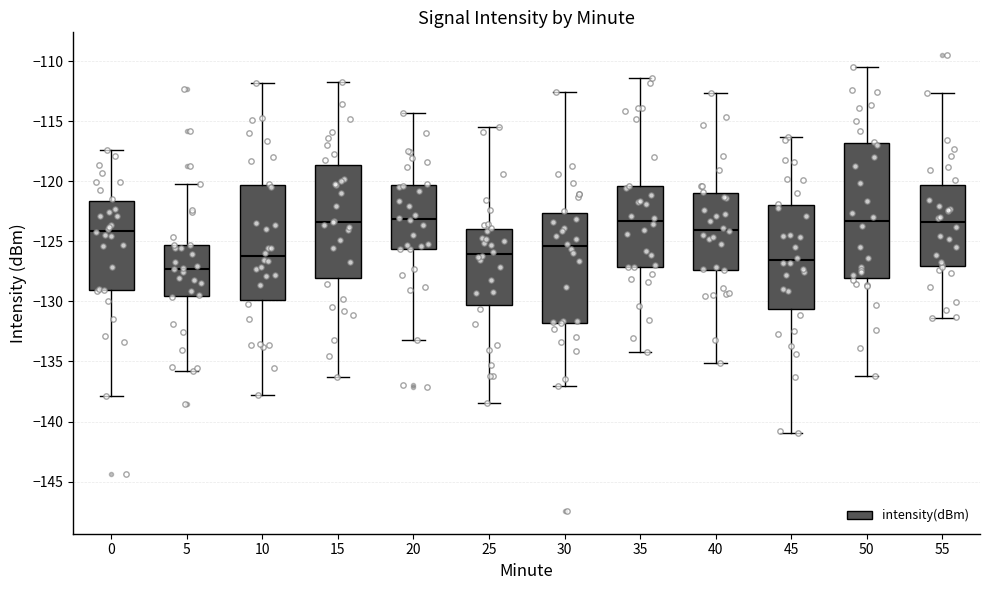

Reading left to right, transcribe this box plot: for each box, give where its median line is, the range the box spans, and where its two whiskers end, as read against the y-axis. The values are not printed on the chart, so give them approximately, as read against the axis.

0: median -124.0, box -129.0 to -121.5, whiskers -138.0 to -117.5
5: median -127.5, box -129.5 to -125.5, whiskers -136.0 to -120.5
10: median -126.5, box -130.0 to -120.5, whiskers -138.0 to -112.0
15: median -123.5, box -128.0 to -118.5, whiskers -136.5 to -112.0
20: median -123.0, box -125.5 to -120.5, whiskers -133.0 to -114.5
25: median -126.0, box -130.5 to -124.0, whiskers -138.5 to -115.5
30: median -125.5, box -132.0 to -122.5, whiskers -137.0 to -112.5
35: median -123.5, box -127.0 to -120.5, whiskers -134.0 to -111.5
40: median -124.0, box -127.5 to -121.0, whiskers -135.0 to -112.5
45: median -126.5, box -130.5 to -122.0, whiskers -141.0 to -116.5
50: median -123.5, box -128.0 to -117.0, whiskers -136.0 to -110.5
55: median -123.5, box -127.0 to -120.5, whiskers -131.5 to -112.5